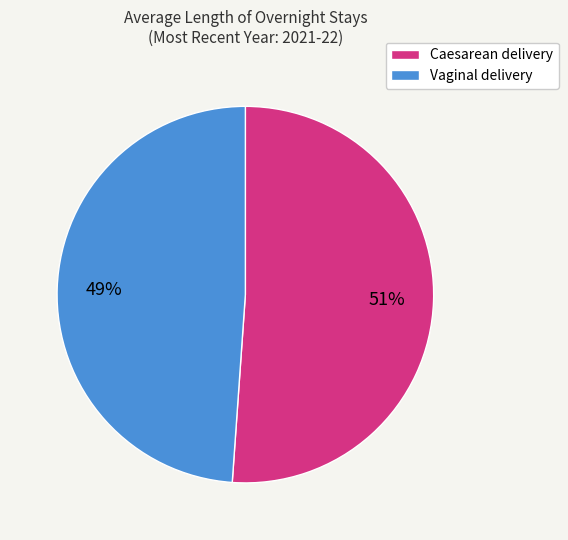

True or false: Vaginal delivery accounts for 49% of the total.

True